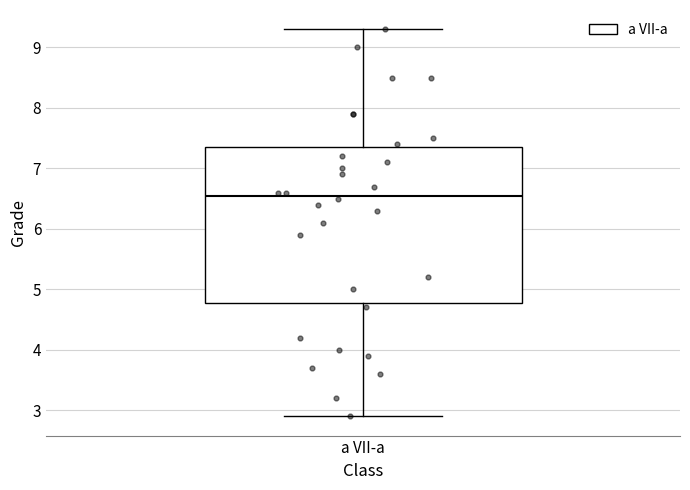

Transcribe this box plot: give where the median line is, the range the box spans, and where the two whiskers end, as read against the y-axis. The values are not printed on the chart, so give them approximately, as read against the axis.

median 6.6, box 4.8 to 7.4, whiskers 2.9 to 9.3